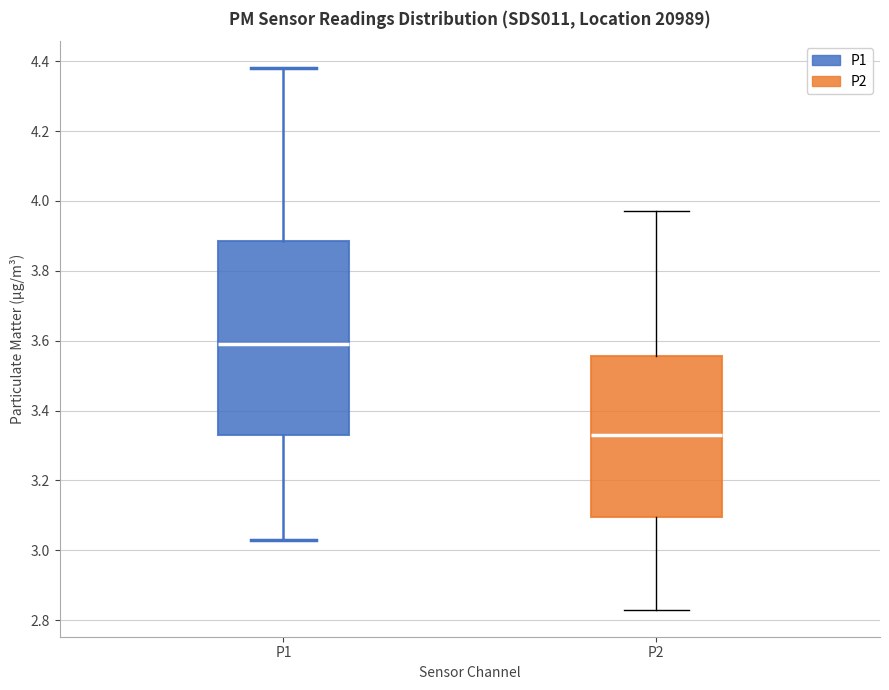

Which box's median line is the lowest?

P2